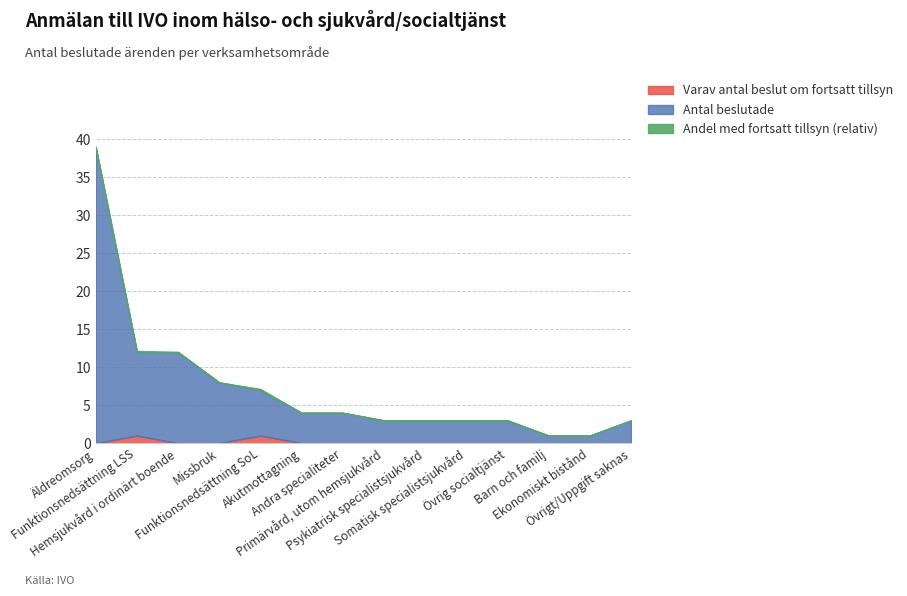

What is the average value of the Antal beslutade series?

7